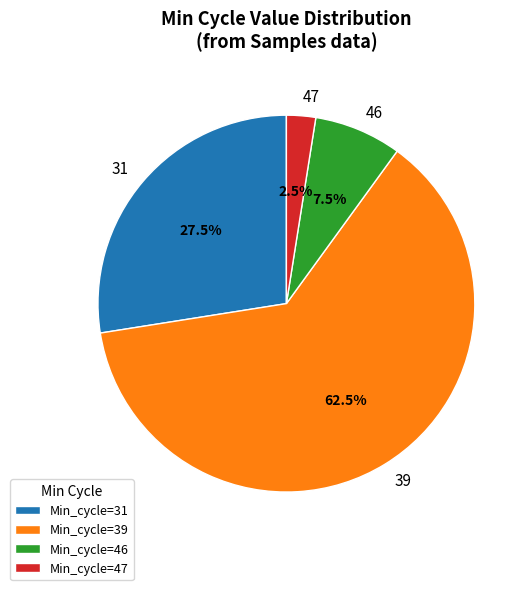

Between 31 and 46, which is larger?

31